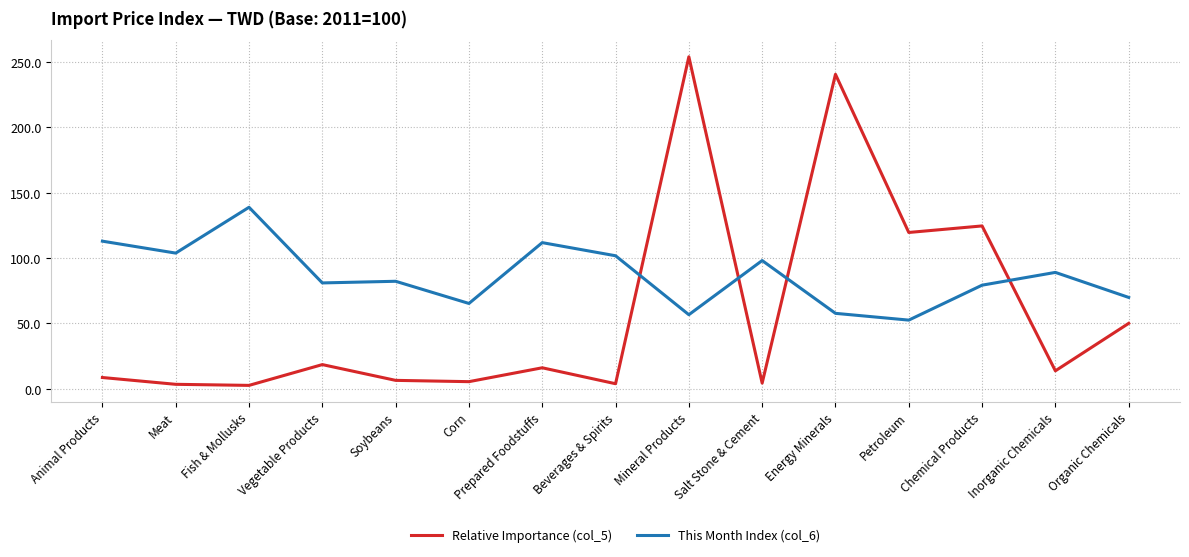

Between Vegetable Products and Mineral Products, which series saw the biggest shift?

Relative Importance (col_5)